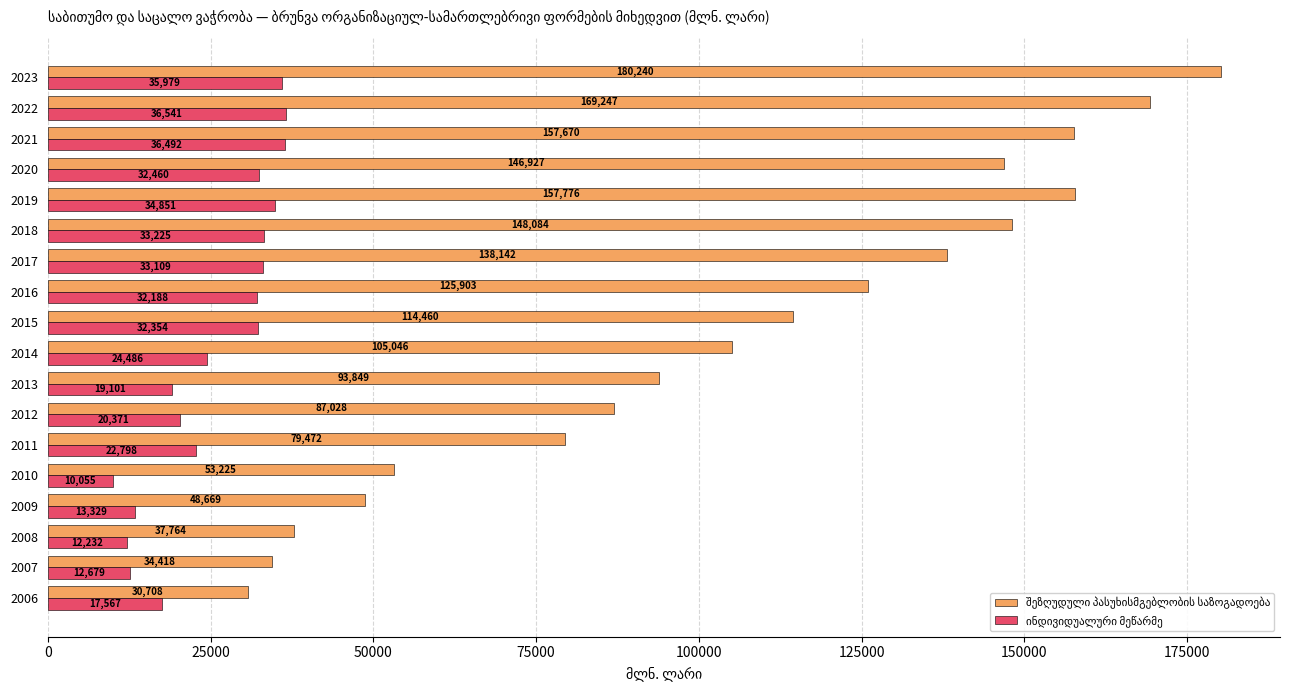

At which category is the sum across all series the highest?

2023